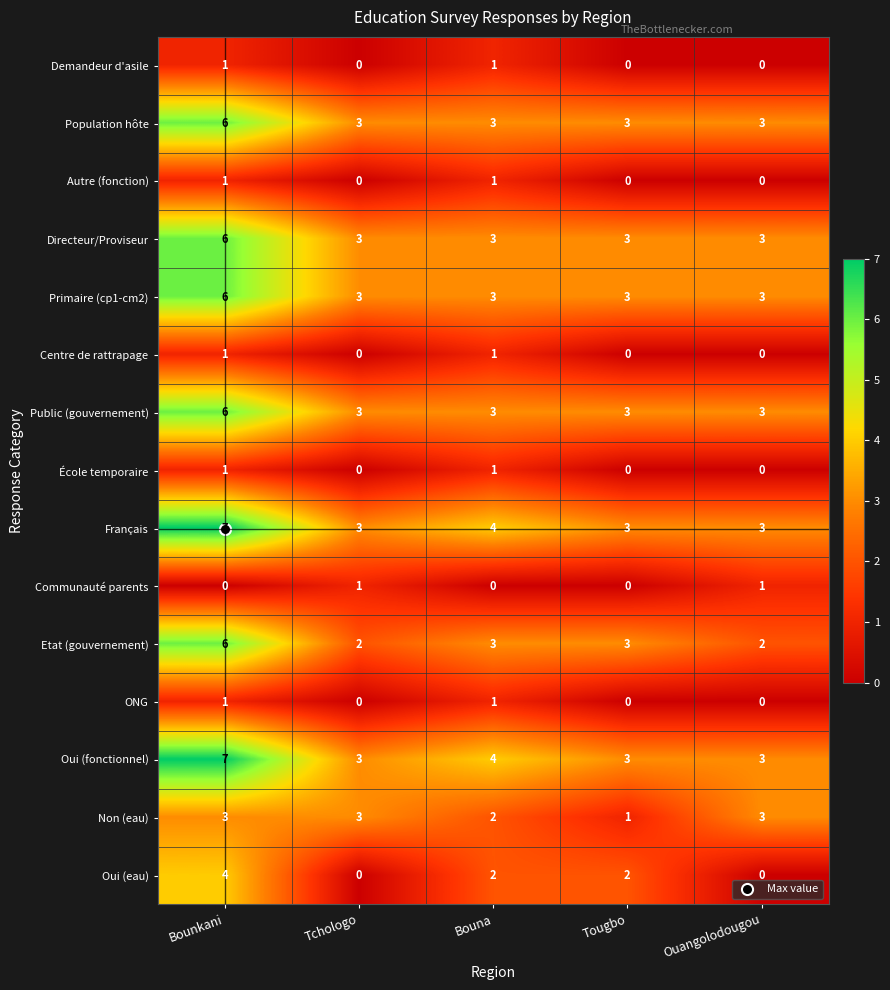

What is the spread (max minus min) of values at Bouna?

4